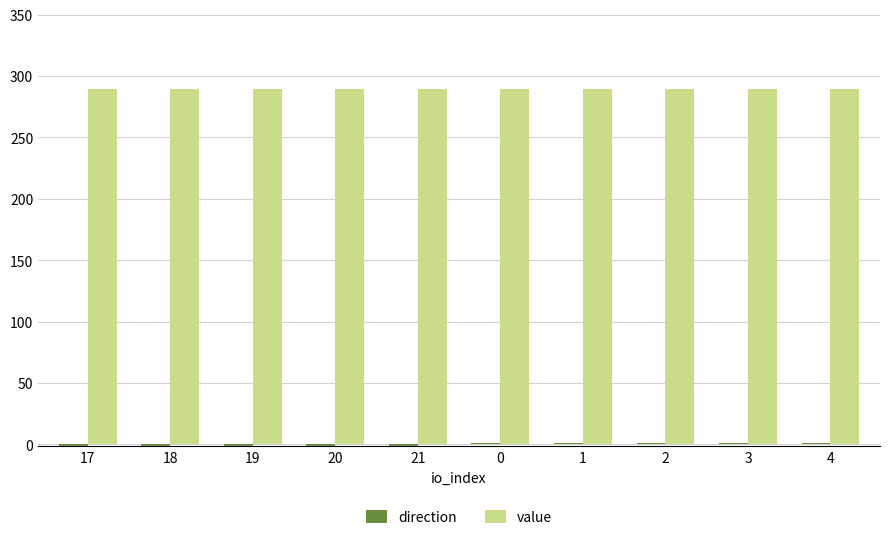

Which series has the largest total across all categories?

value